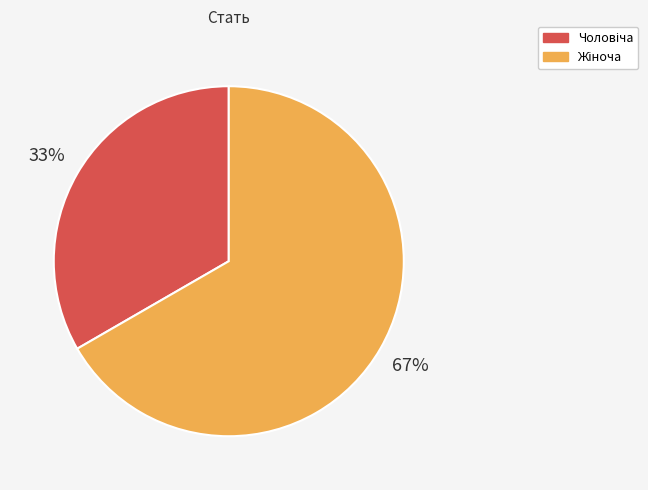

Does any single category account for the majority?

Yes